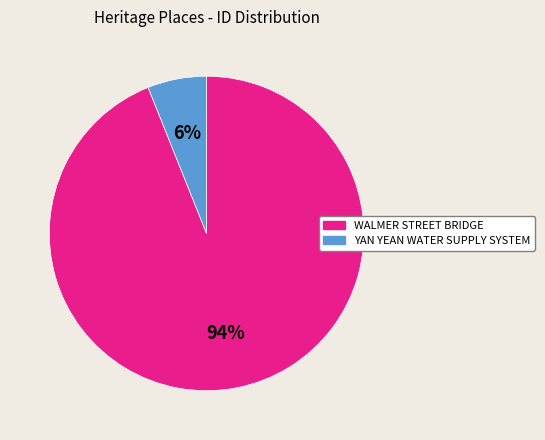

To the nearest percent, what is the average slice percentage?

50%